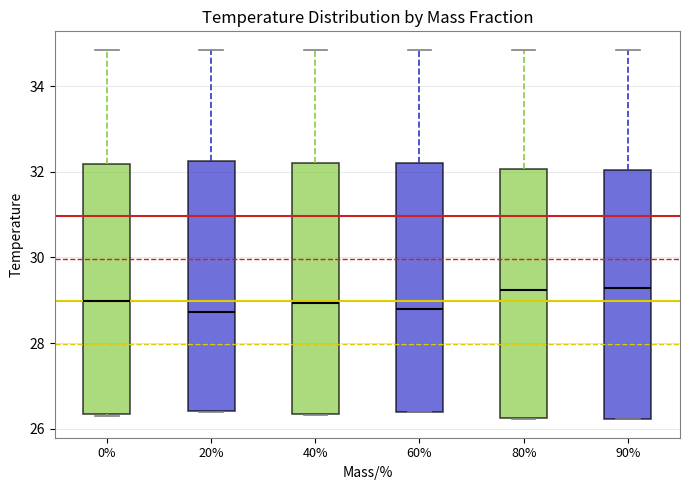

Reading left to right, transcribe this box plot: for each box, give where its median line is, the range the box spans, and where its two whiskers end, as read against the y-axis. The values are not printed on the chart, so give them approximately, as read against the axis.

0%: median 29.0, box 26.4 to 32.2, whiskers 26.2 to 34.8
20%: median 28.8, box 26.4 to 32.2, whiskers 26.4 to 34.8
40%: median 29.0, box 26.4 to 32.2, whiskers 26.4 to 34.8
60%: median 28.8, box 26.4 to 32.2, whiskers 26.4 to 34.8
80%: median 29.2, box 26.2 to 32.0, whiskers 26.2 to 34.8
90%: median 29.2, box 26.2 to 32.0, whiskers 26.2 to 34.8